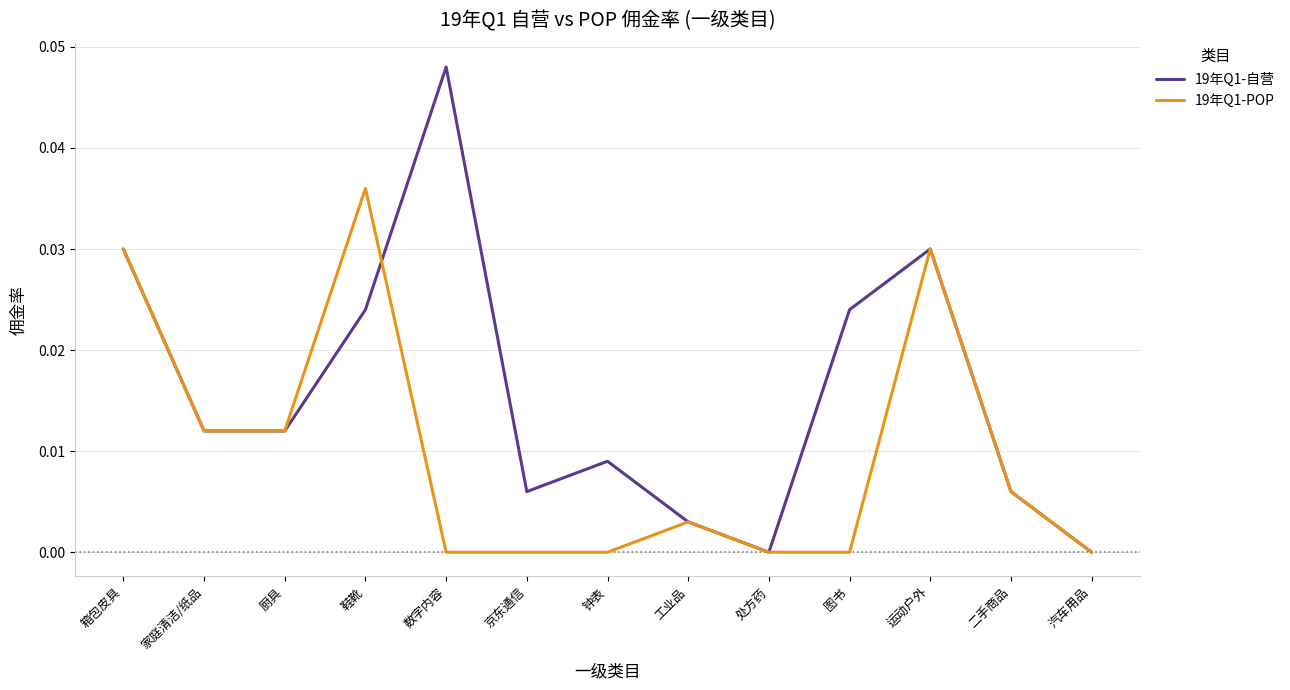

Which category has the highest value in the 19年Q1-自营 series?

数字内容